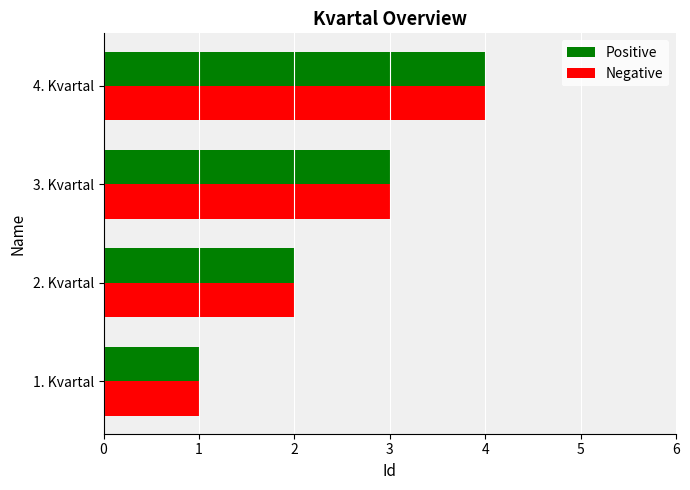

What is the greatest value displayed?

4